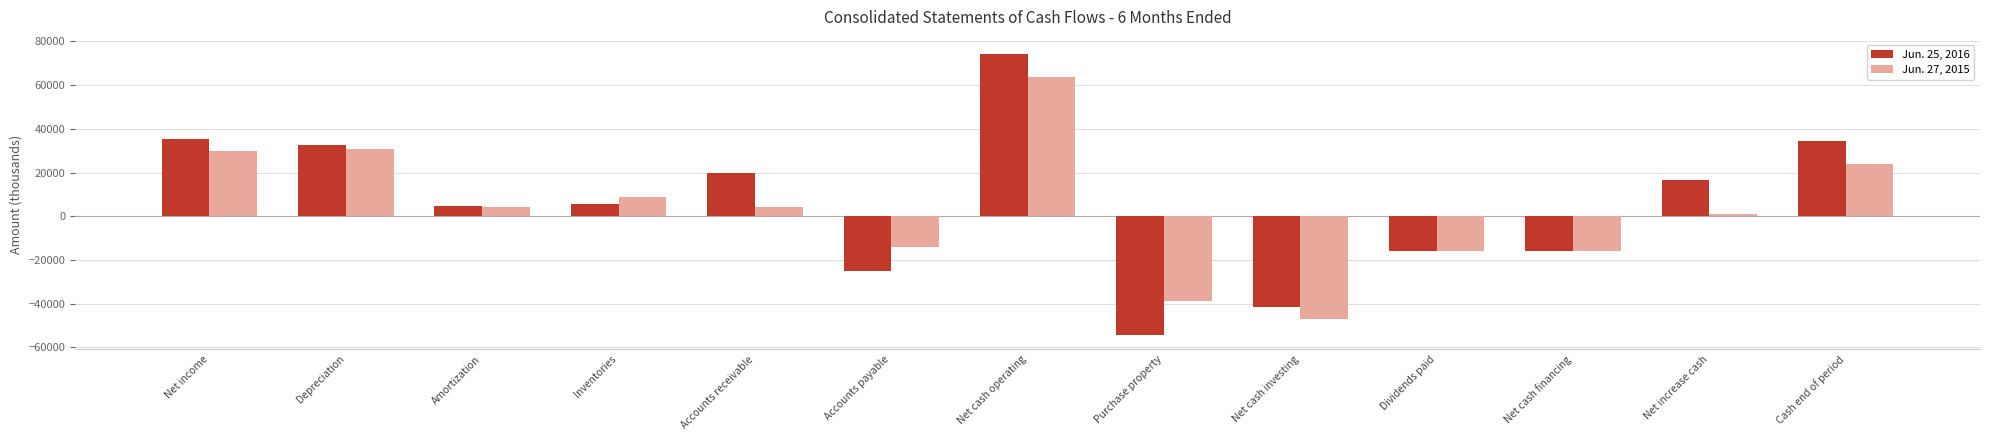

What is the lowest value of the Jun. 25, 2016 series?

-54474